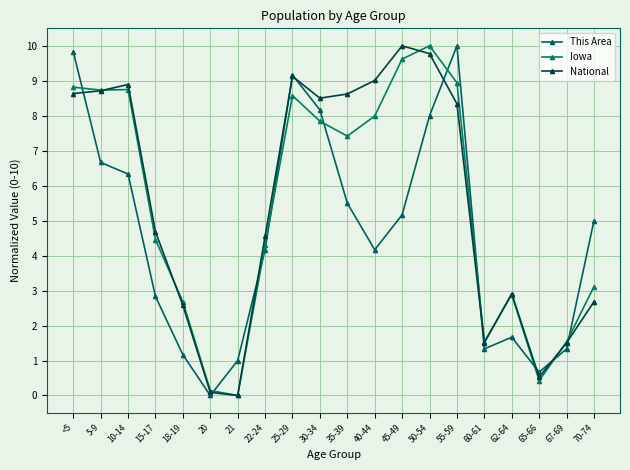

Is this an area chart (filled region under the line)?

No